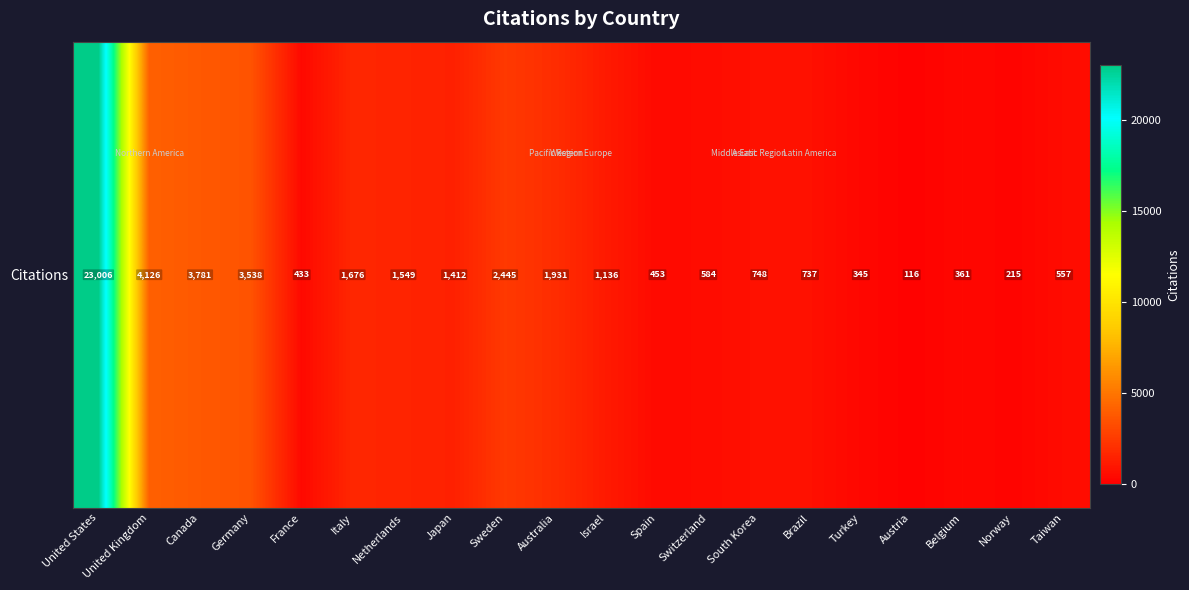

Reading left to right, extract all data points from this chart.

United States=23006	United Kingdom=4126	Canada=3781	Germany=3538	France=433	Italy=1676	Netherlands=1549	Japan=1412	Sweden=2445	Australia=1931	Israel=1136	Spain=453	Switzerland=584	South Korea=748	Brazil=737	Turkey=345	Austria=116	Belgium=361	Norway=215	Taiwan=557